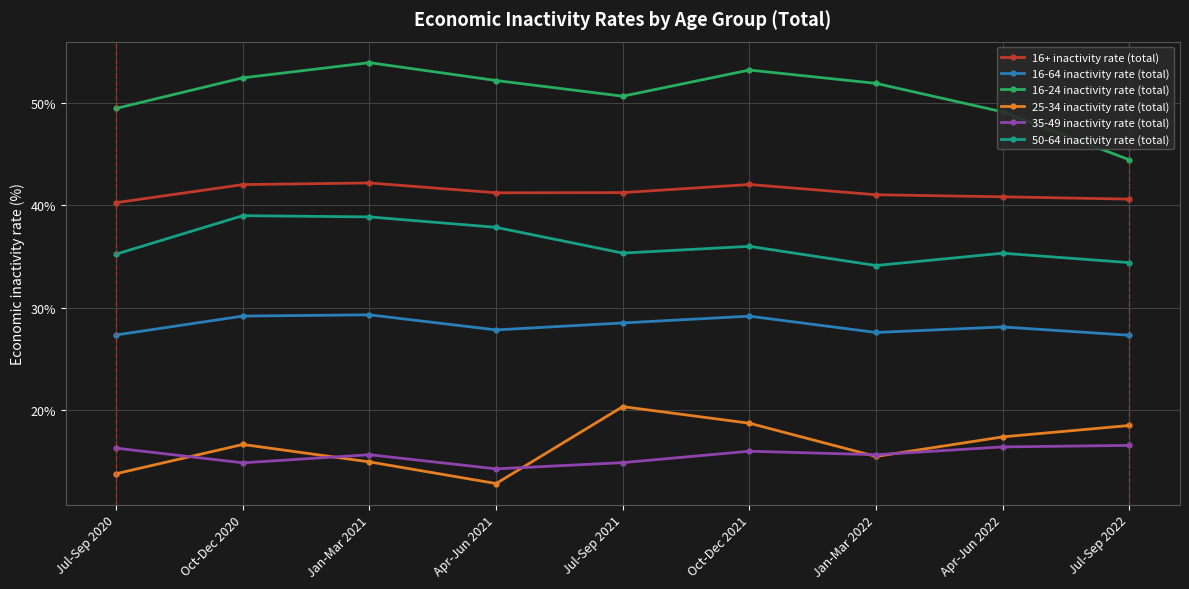

What is the difference between the second highest and second lowest values in the 25-34 inactivity rate (total) series?

4.9